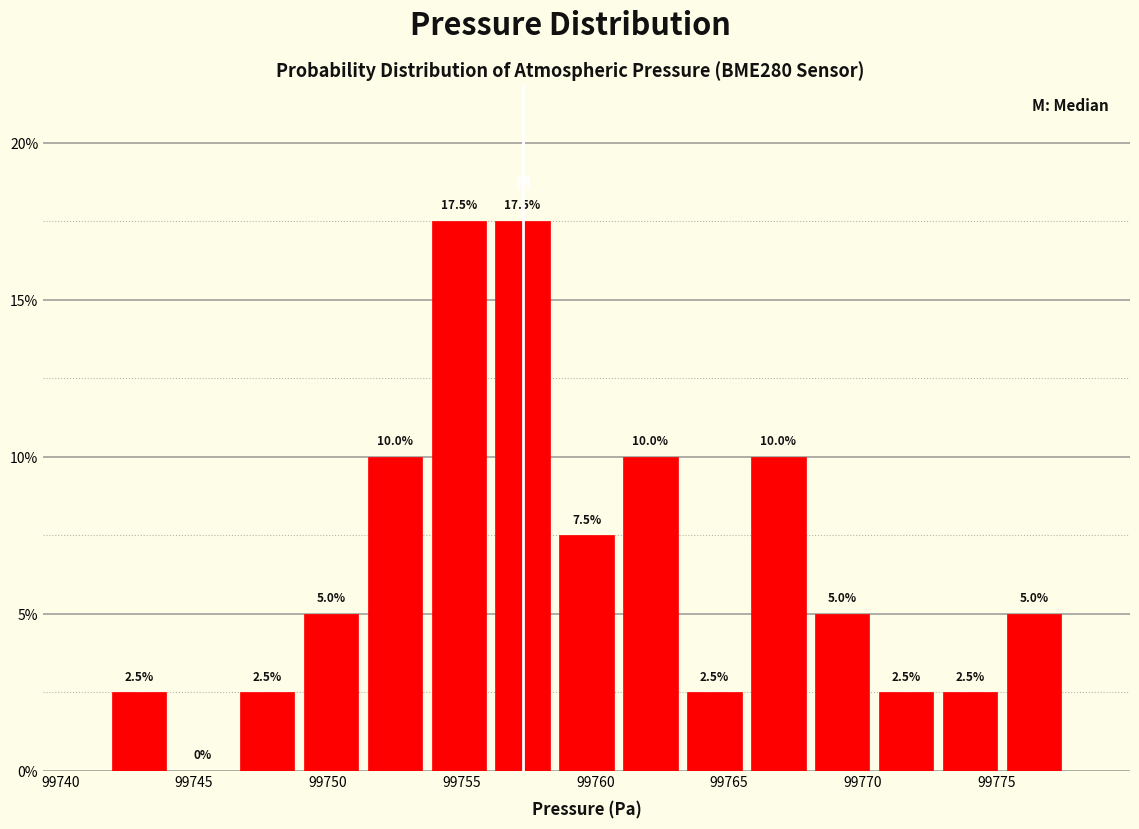

What is the height of the bar covering 99758.5 to 99761.0 on the x-axis? The bar edges are not printed on the chart, so give them approximately, as read against the axis.

7.5